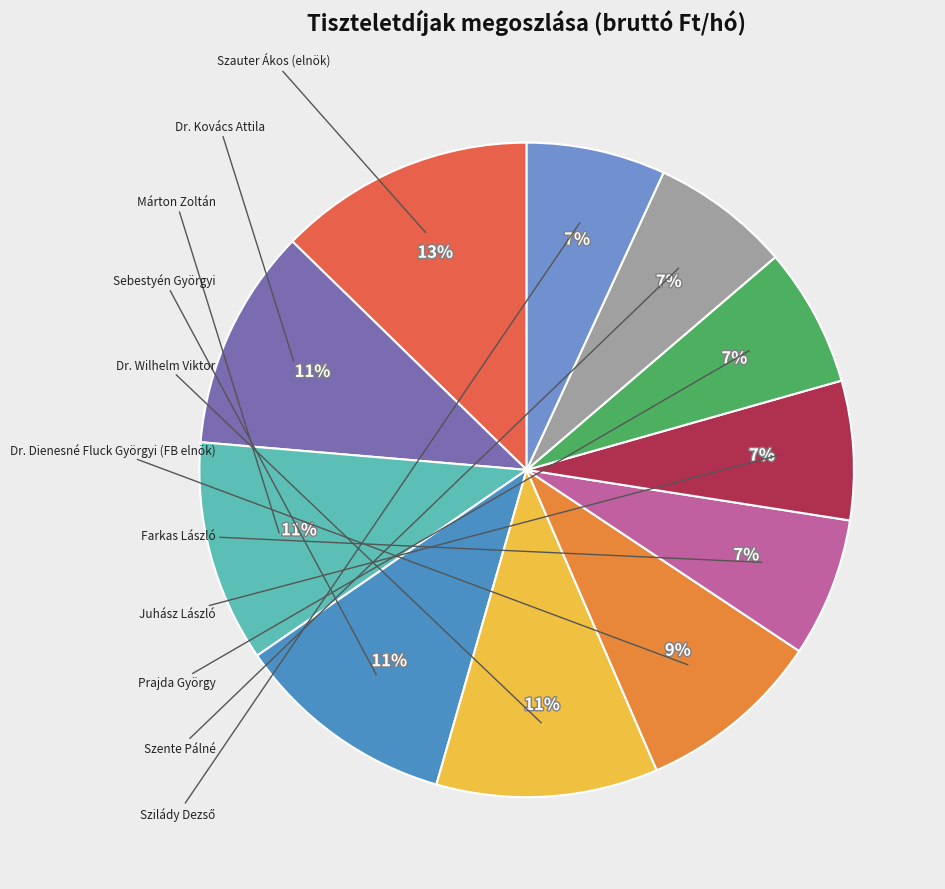

Which category has the smallest portion of the pie?

Farkas László